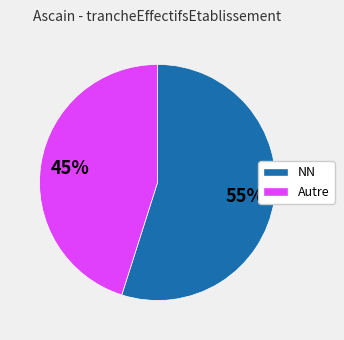

To the nearest percent, what is the difference between the largest and smallest slice percentages?

10%